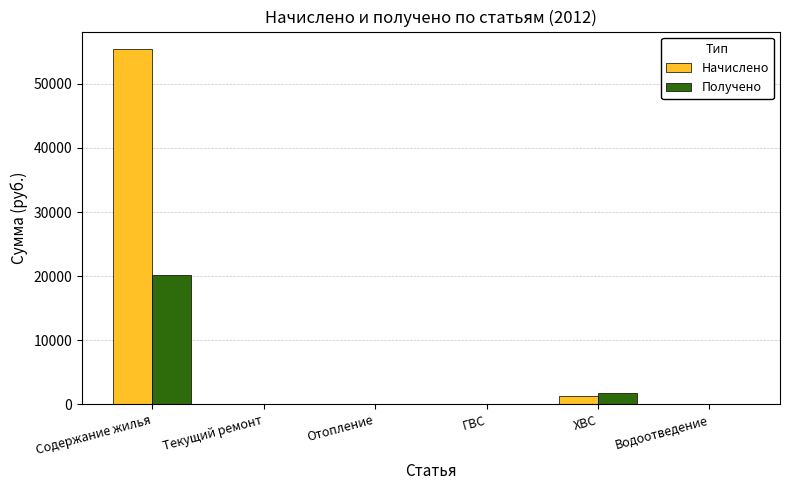

Which series changed the most between Текущий ремонт and ХВС?

Получено